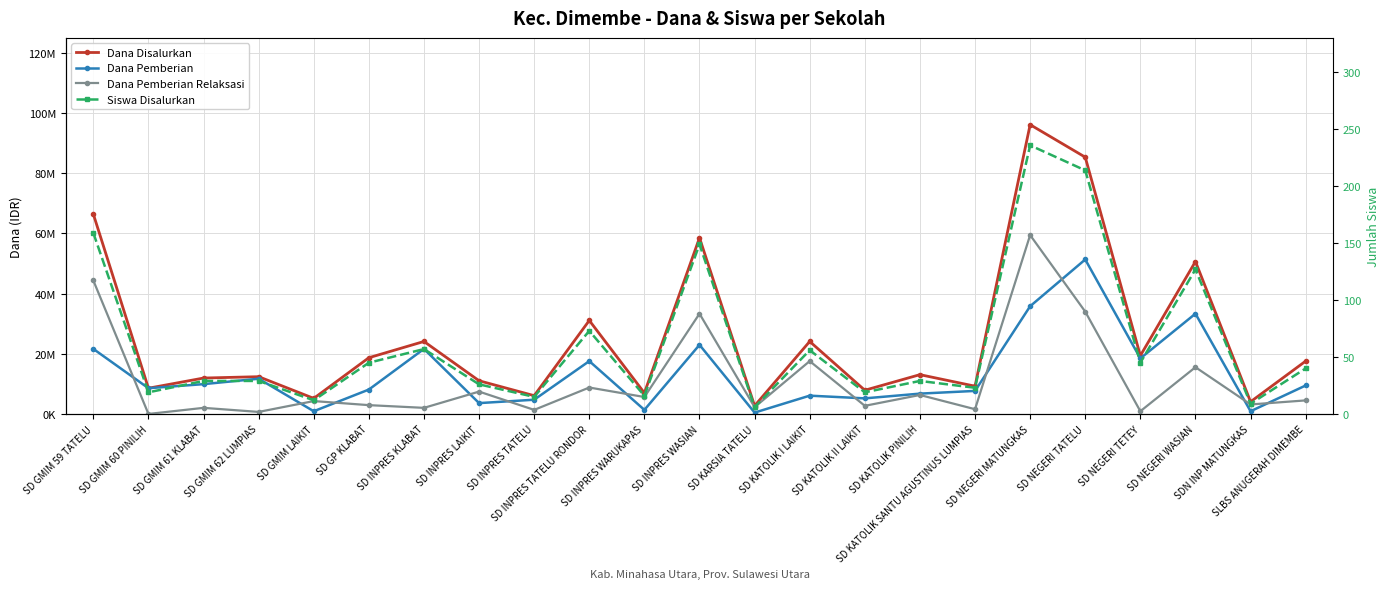

Is it true that Dana Pemberian Relaksasi equals 12815955 at SD INPRES LAIKIT?

False